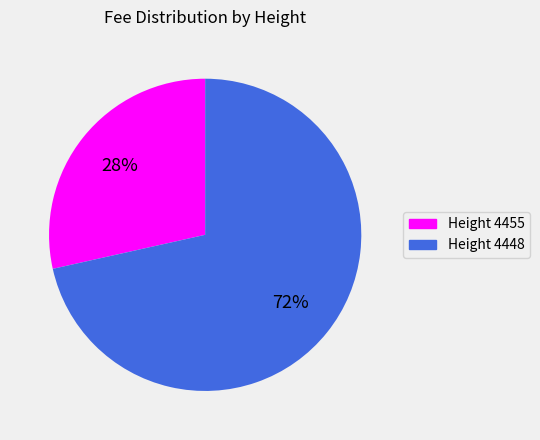

To the nearest percent, what is the average slice percentage?

50%